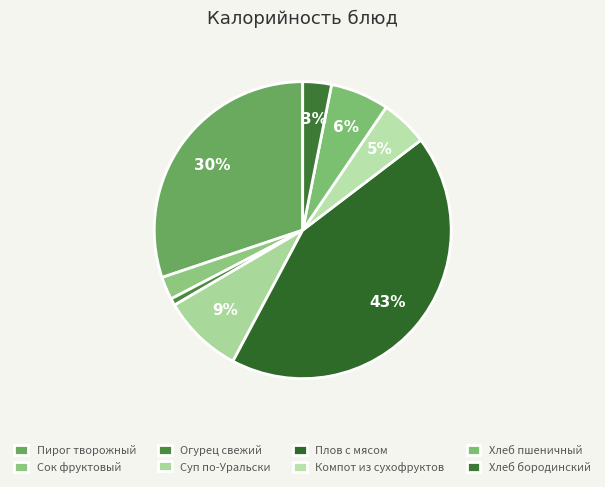

Which slice is the smallest?

Огурец свежий